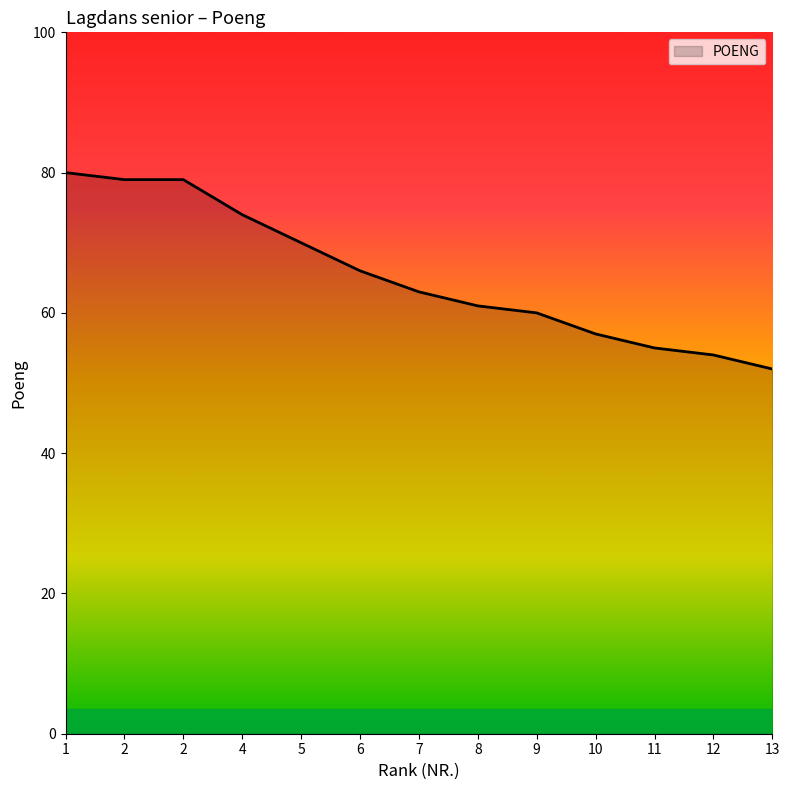

Count the number of categories in the chart.

13